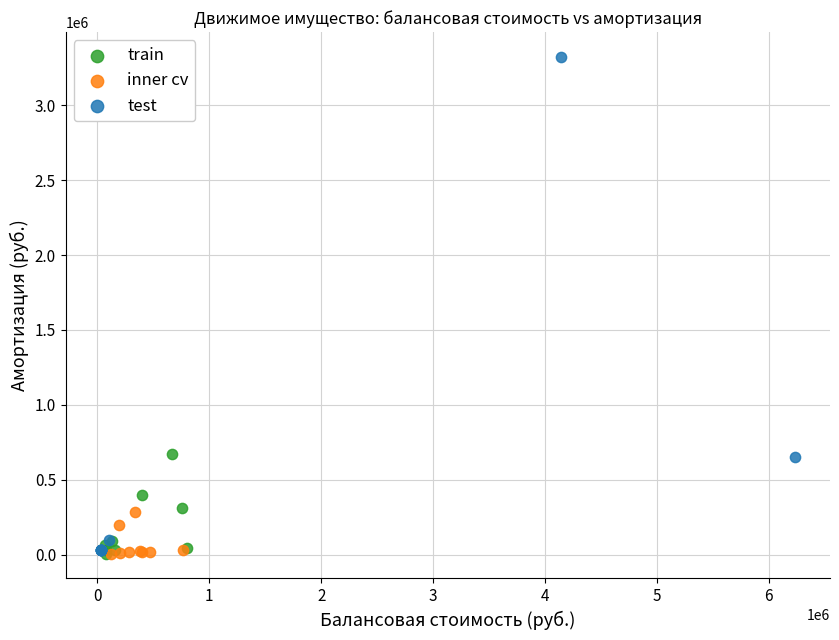

Which series contains the highest Y value?

test